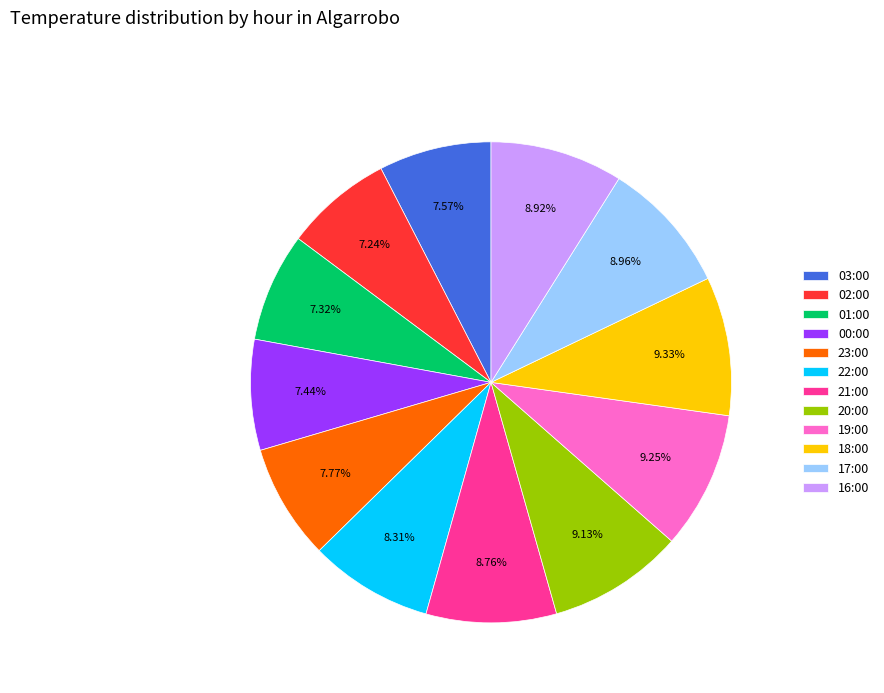

Approximately how many times larger is the value at 00:00 compared to 17:00?

0.8